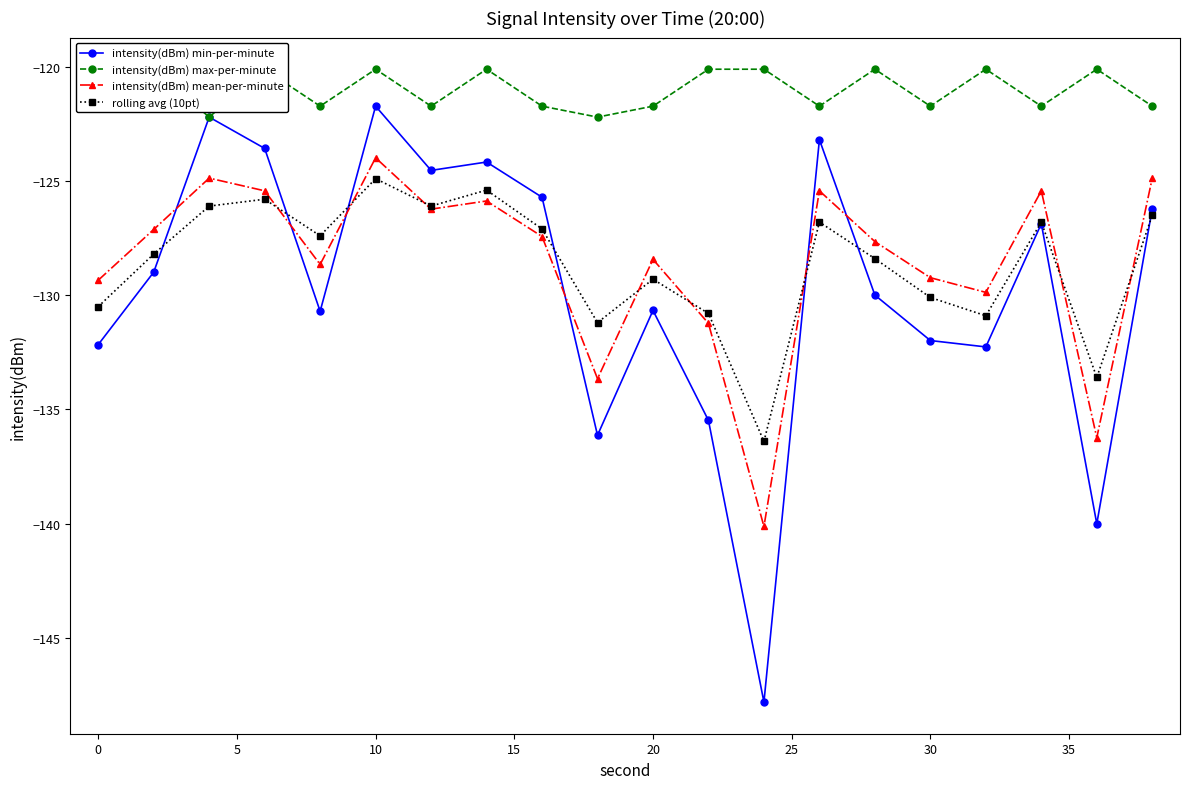

True or false: intensity(dBm) min-per-minute has more than 0 points higher than both neighbors.

True